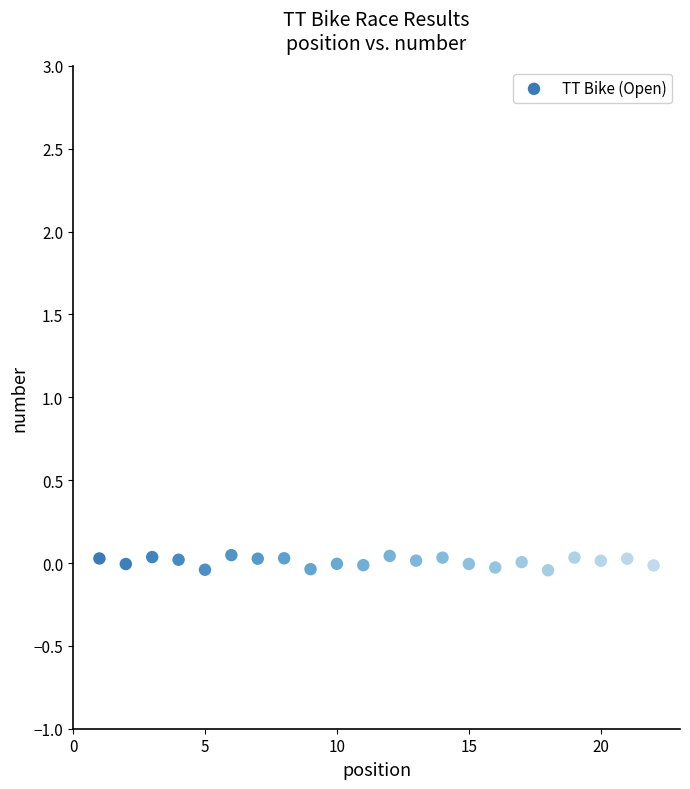

What is the range of X values (max minus min)?

21.0